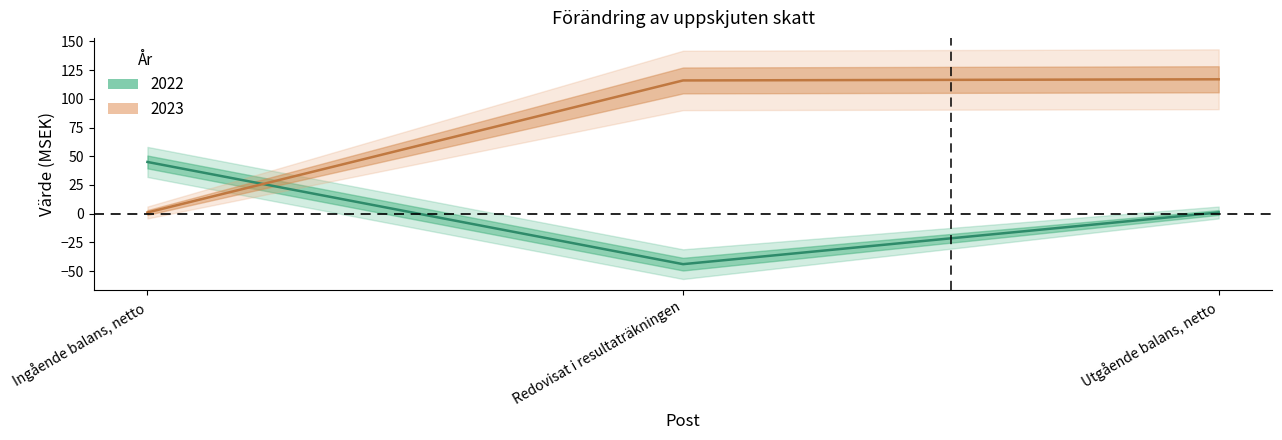

The value of 2023 at Utgående balans, netto is 76. True or false?

False